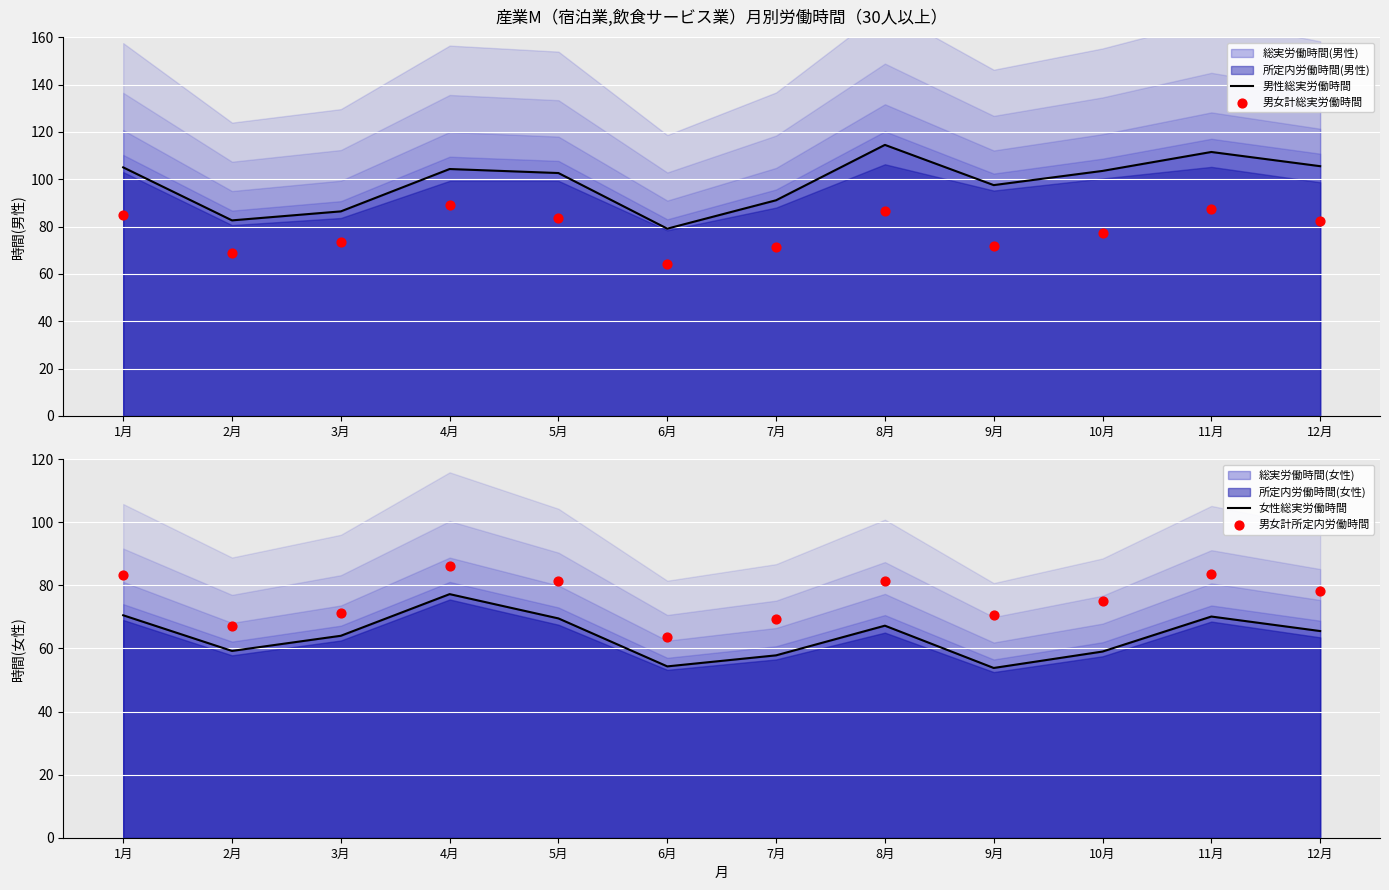

Which series has the largest Y range (max minus min)?

男性総実労働時間